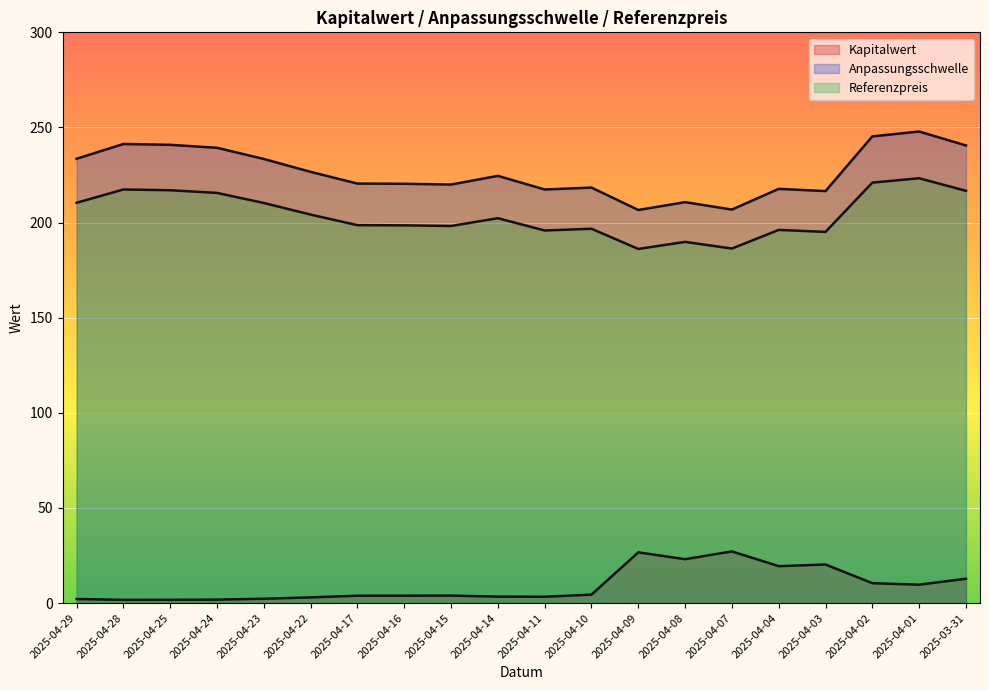

What is the total value across all series at 2025-04-16?

422.8